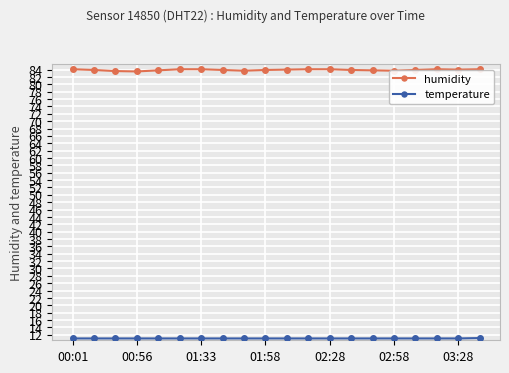

Which series has the largest total across all categories?

humidity